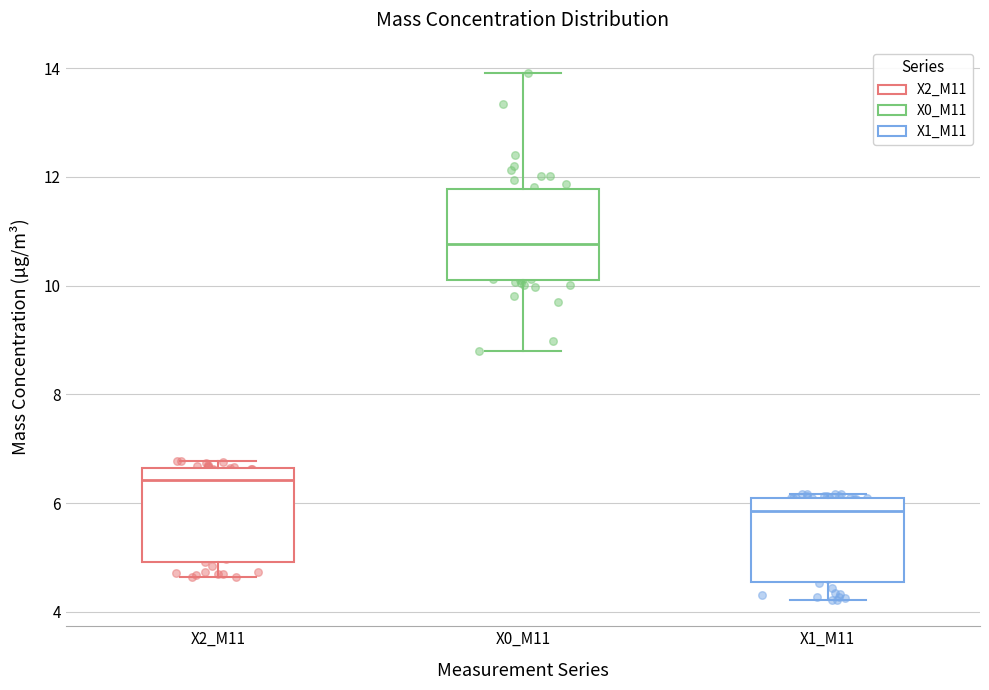

Which box's median line is the lowest?

X1_M11